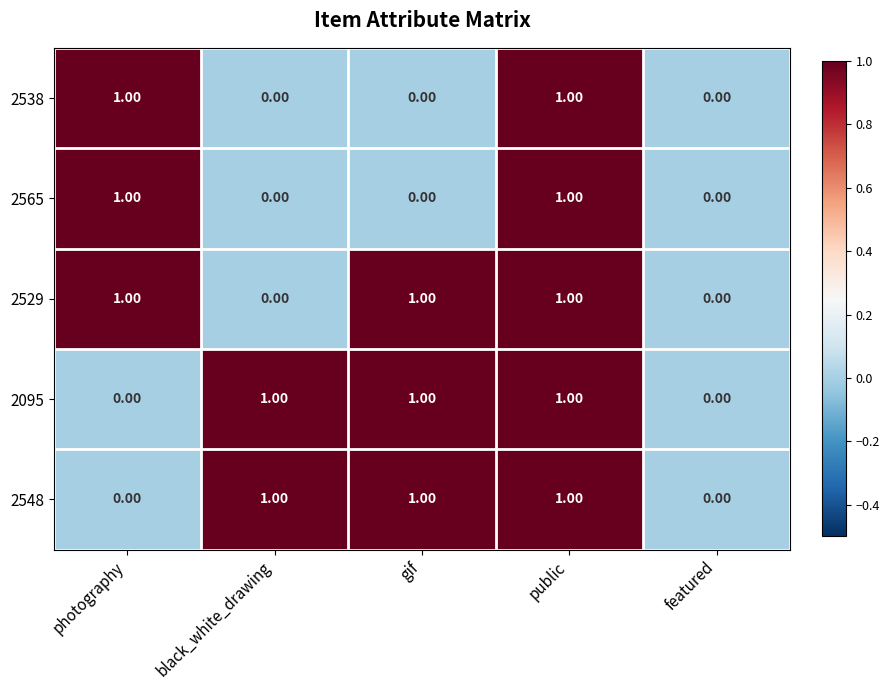

What is the sum of all 2529 values?

3